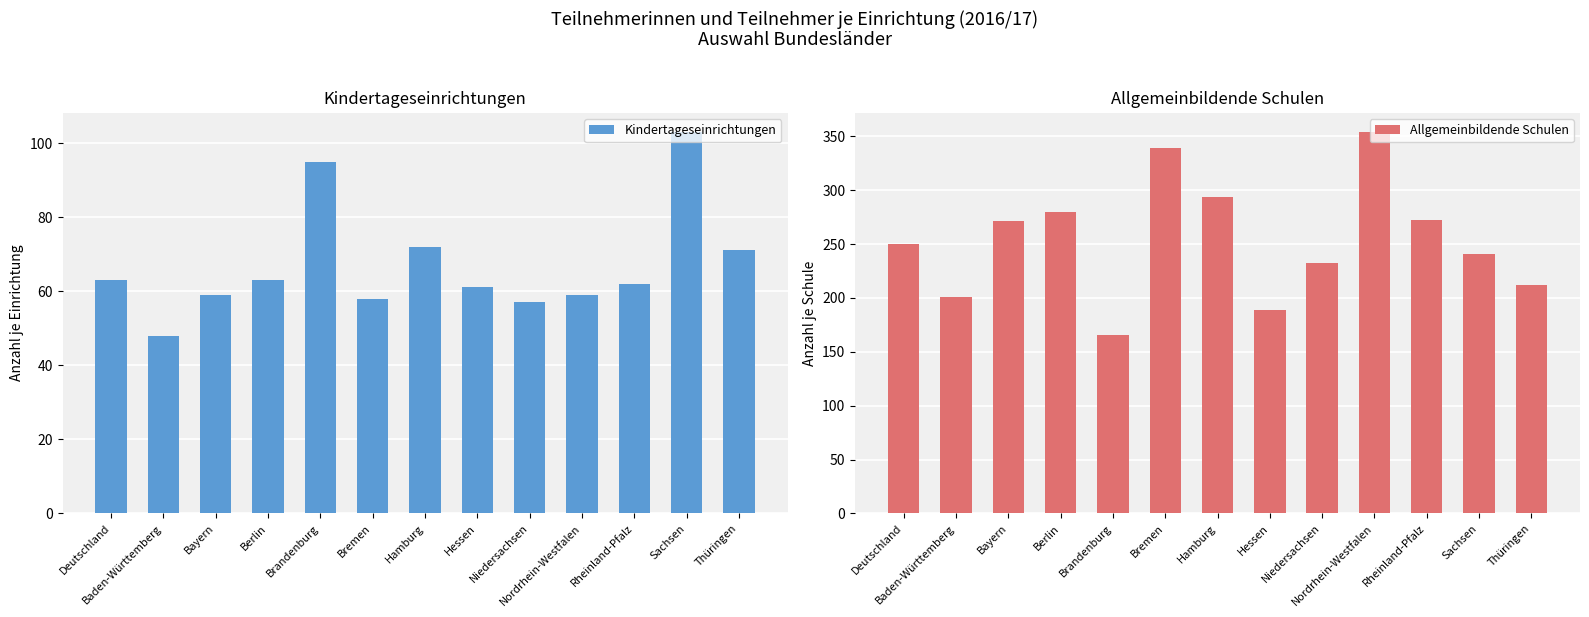

Count the number of data series in this chart.

2